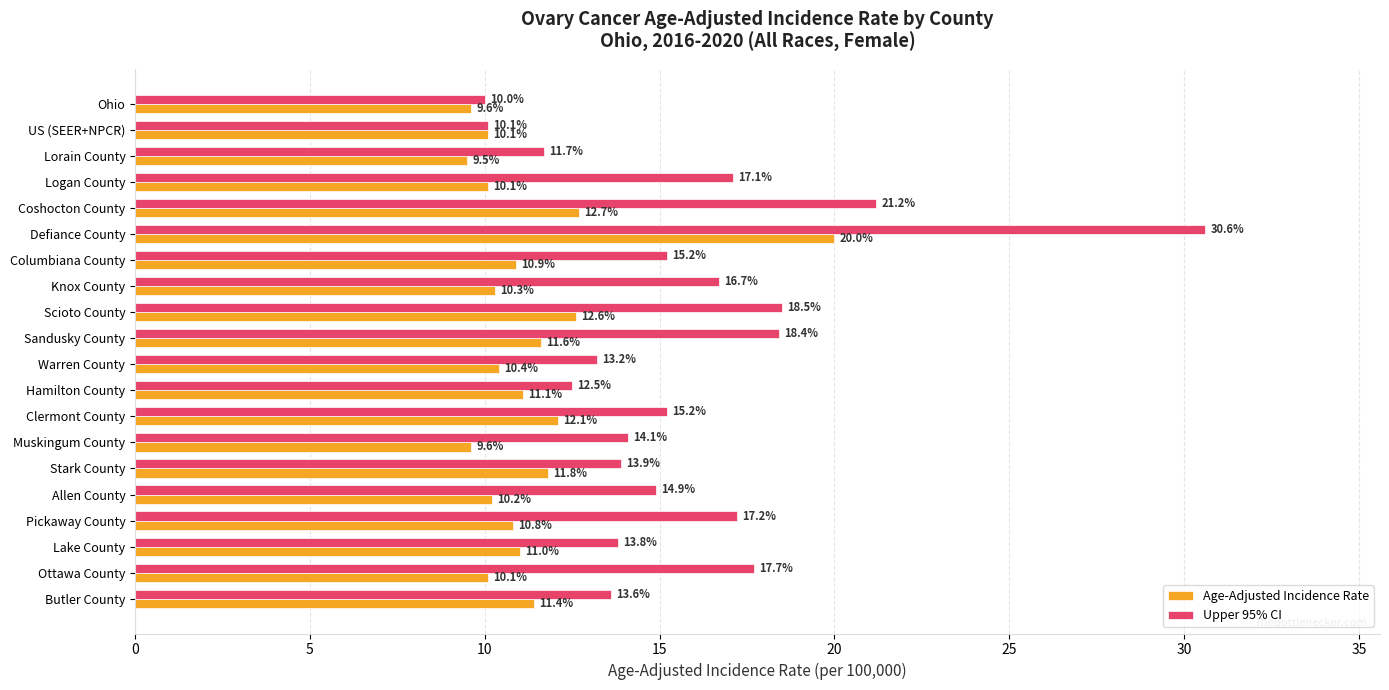

What is the sum of the Upper 95% CI values at Ohio and Stark County?

23.9